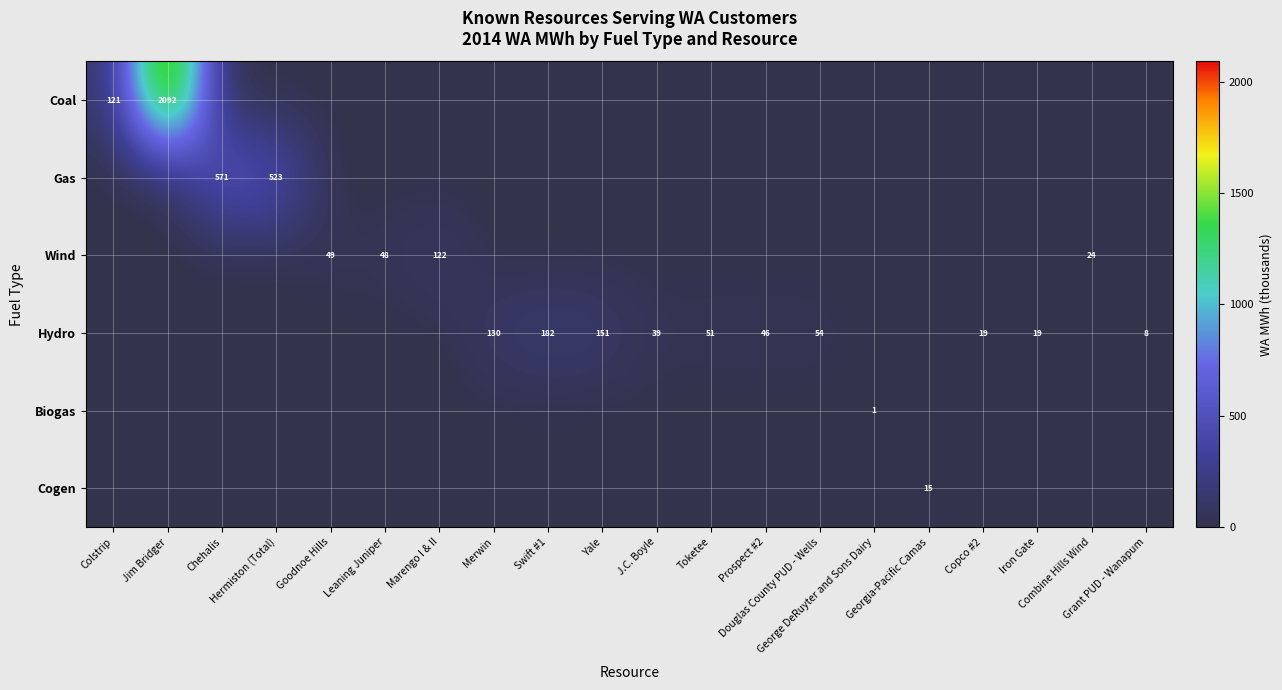

The Biogas series shows 1.5 at George DeRuyter and Sons Dairy. True or false?

False